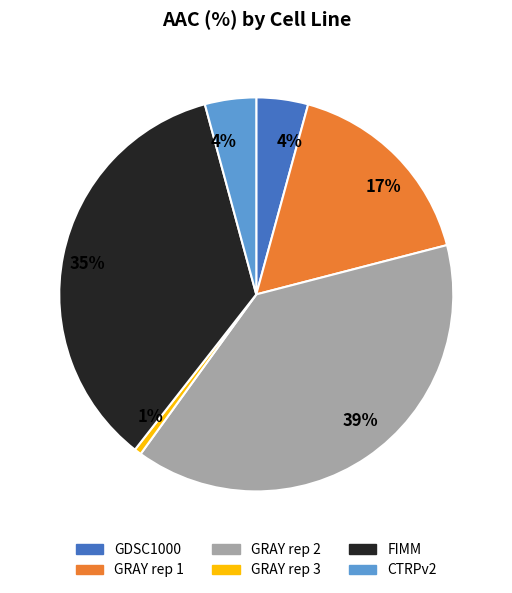

Does GRAY rep 1 account for over 50% of the chart?

No